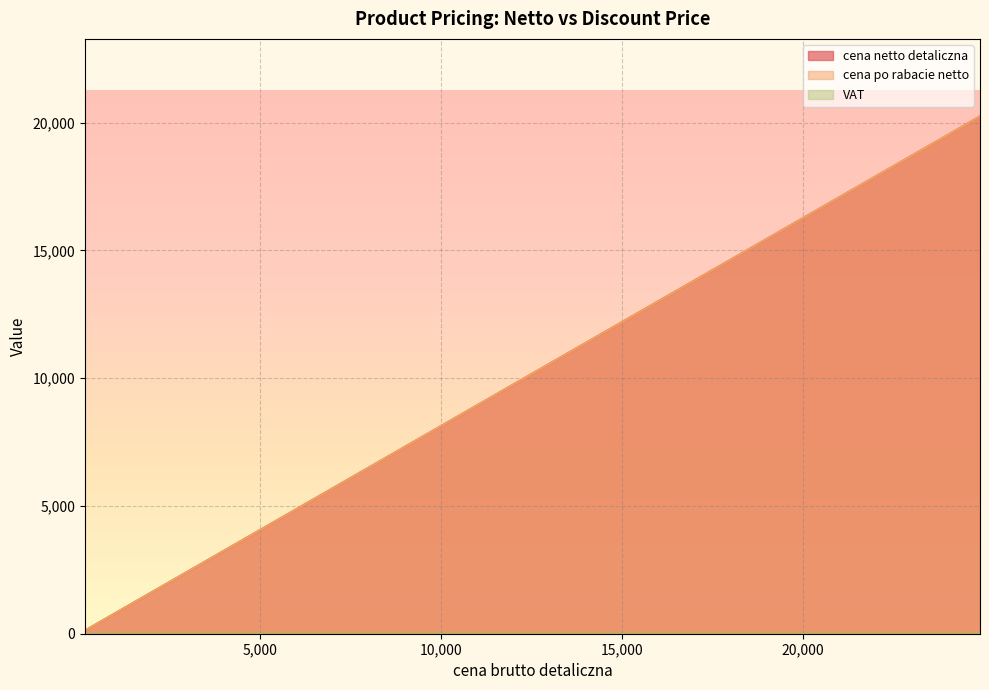

What is the value of the cena netto detaliczna point at the 17th from the left?

121.1